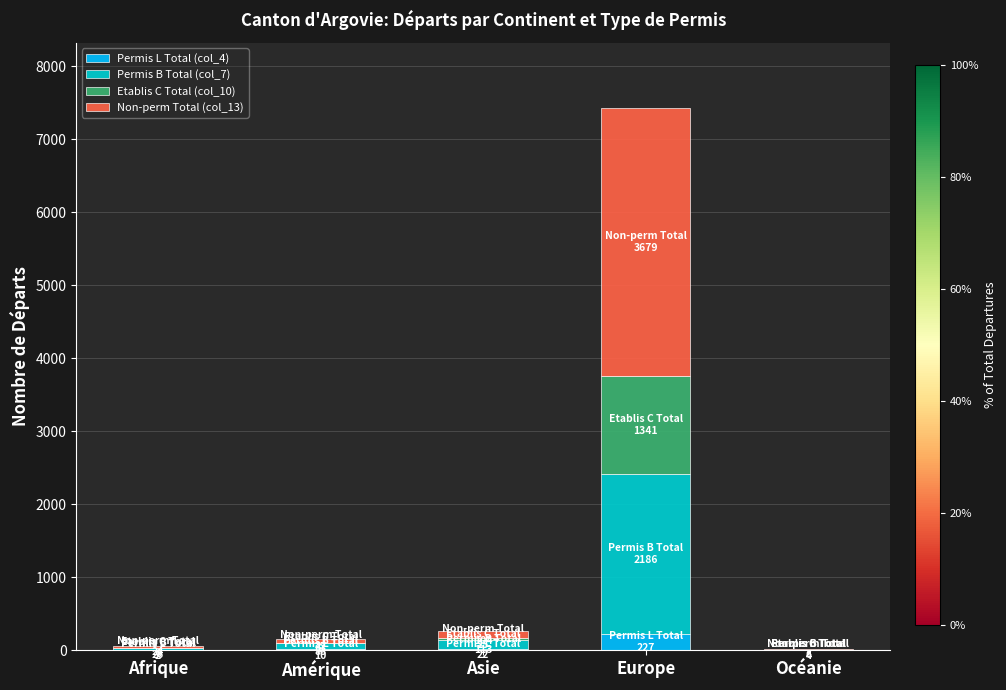

At which label does Permis L Total (col_4) reach its peak?

Europe